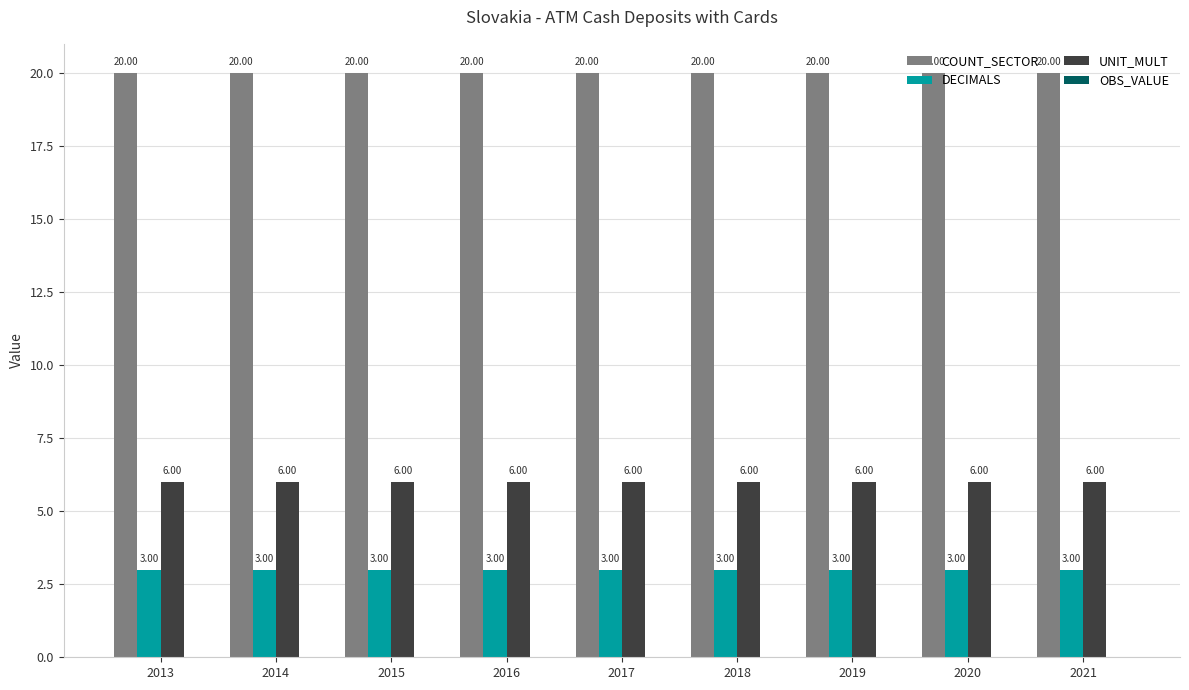

What is the spread (max minus min) of values at 2019?

17